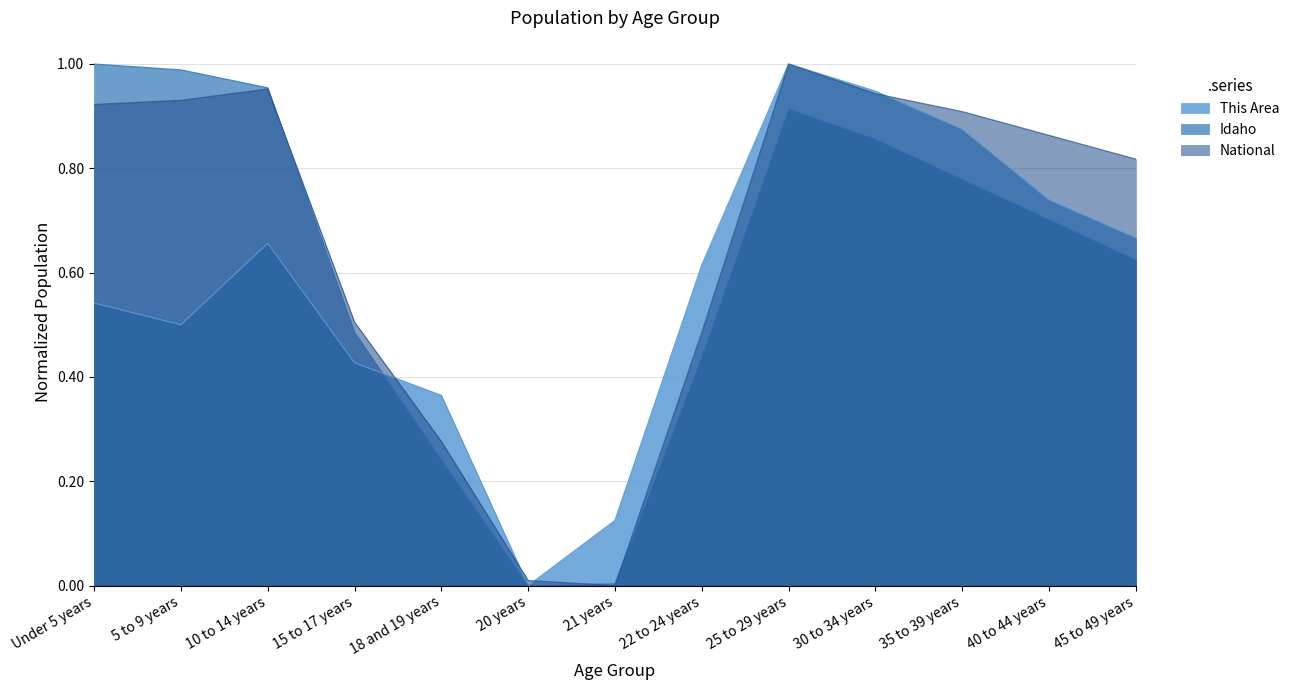

What is the label of the 6th point from the right?

22 to 24 years